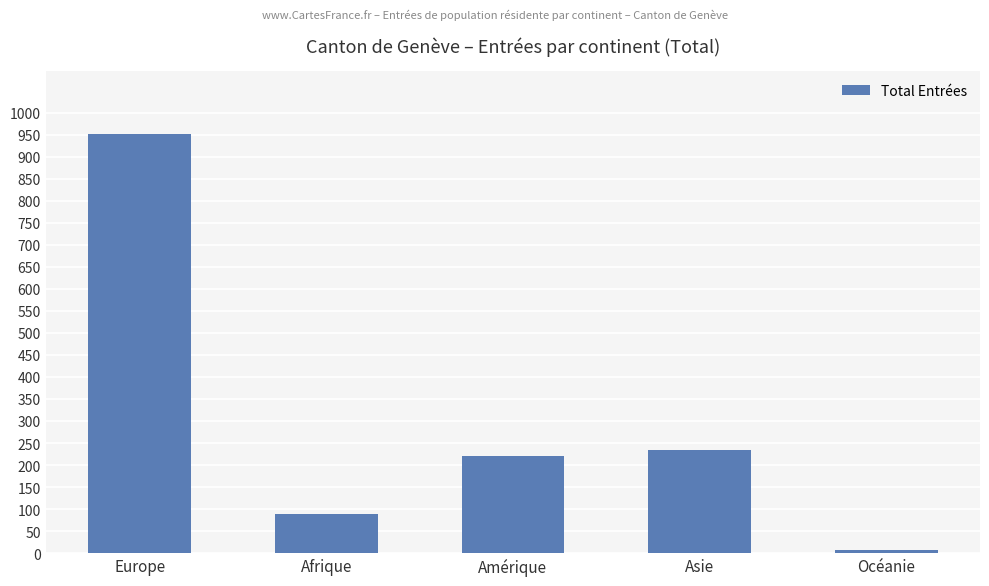

What is the minimum value shown in the chart?

6